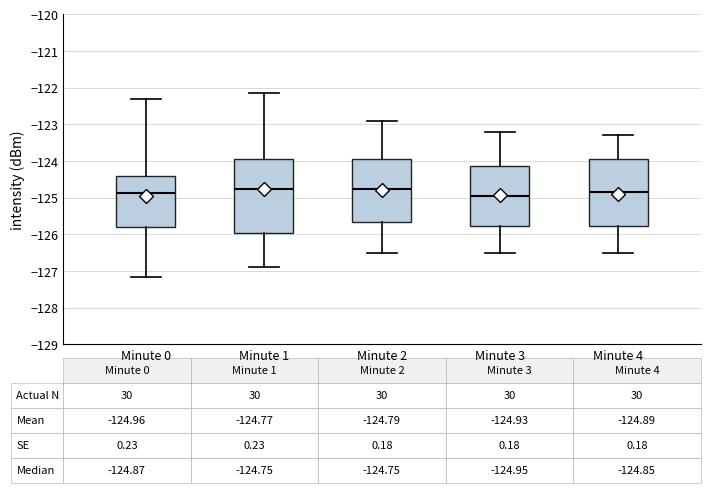

Comparing the boxes themselves (not the whiskers), which one is the tallest?

Minute 1